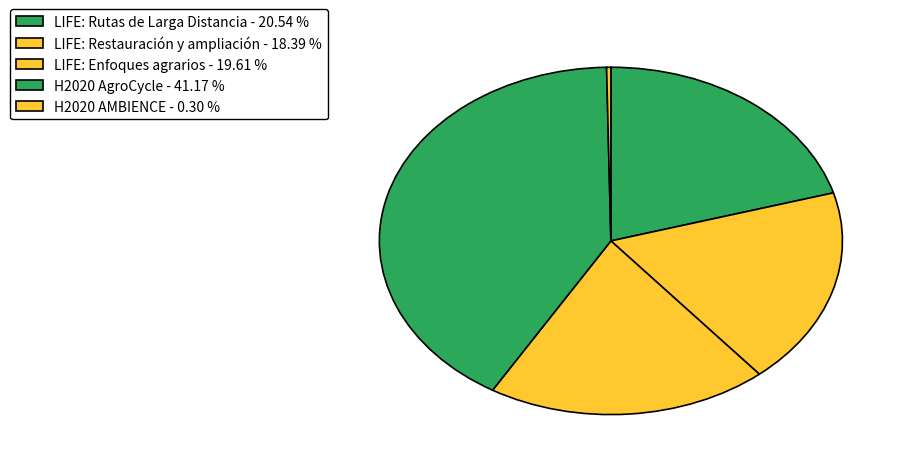

Count the number of slices in the pie.

5